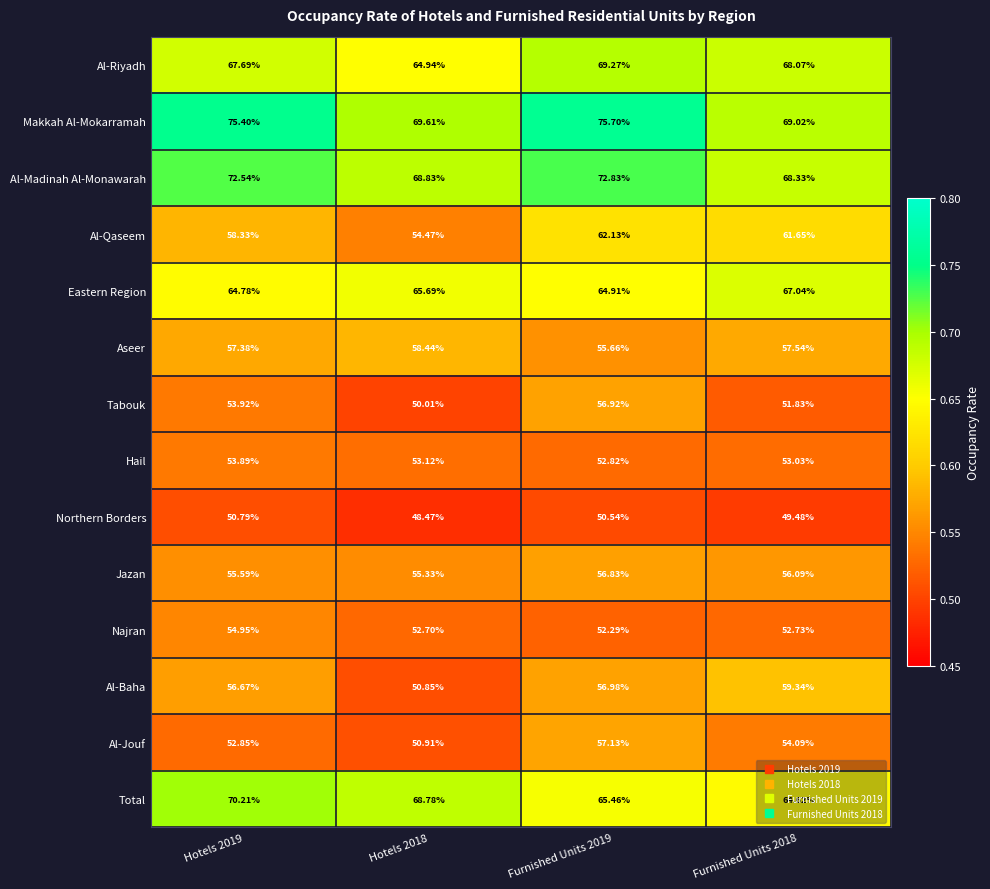

Is the value of Makkah Al-Mokarramah at Furnished Units 2019 greater than the value of Aseer at Hotels 2018?

Yes